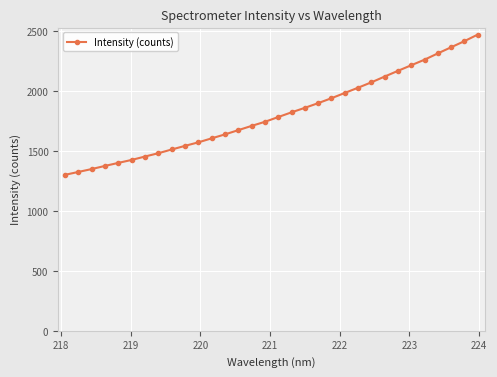

What is the maximum value shown in the chart?

2472.6